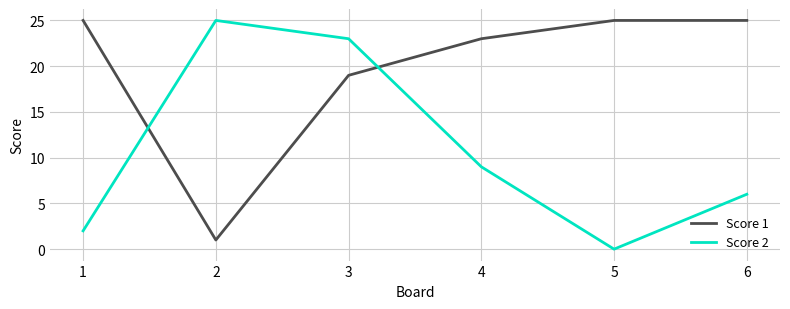

Read the Score 1 value at 2.

1